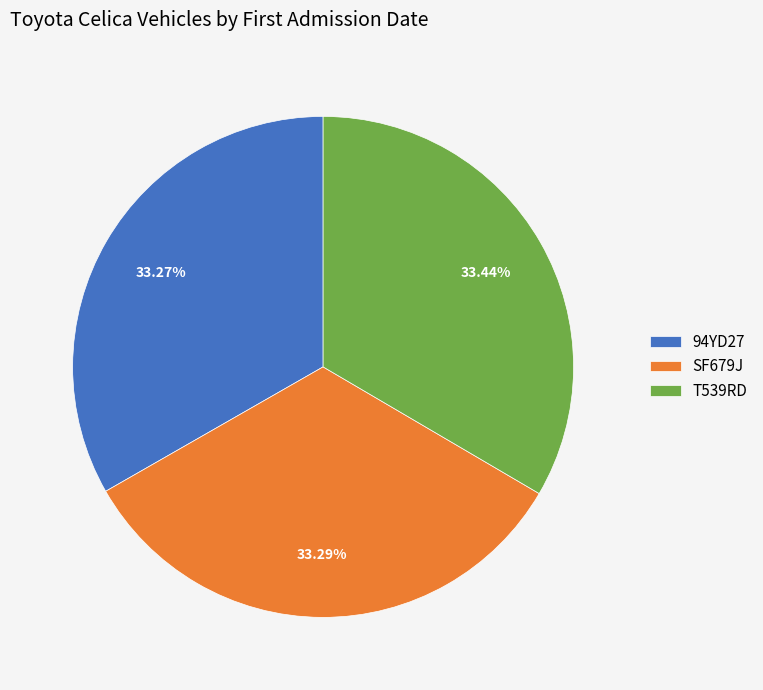

Does SF679J account for over 50% of the chart?

No